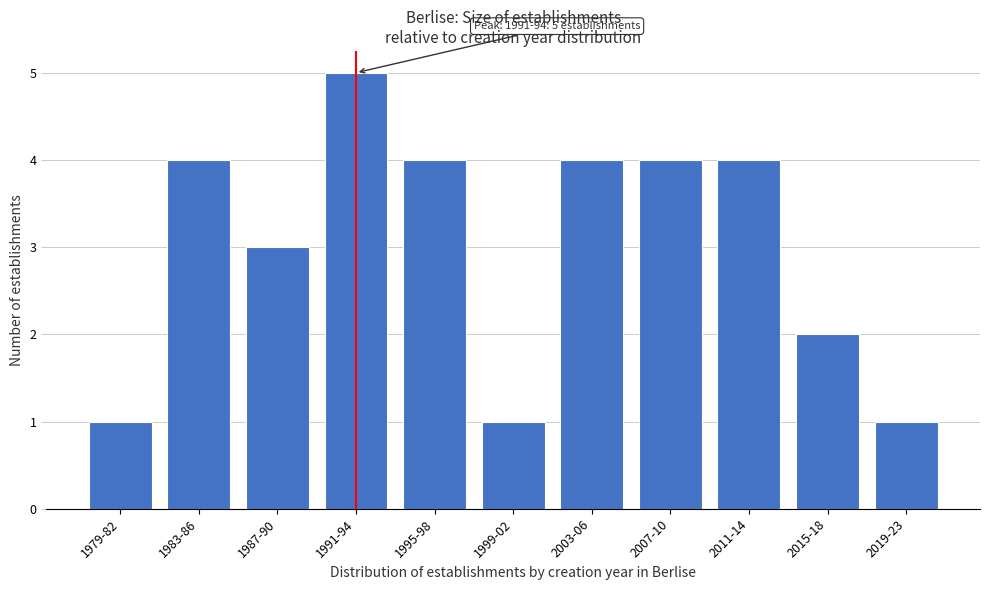

Reading left to right, extract all data points from this chart.

1	4	3	5	4	1	4	4	4	2	1